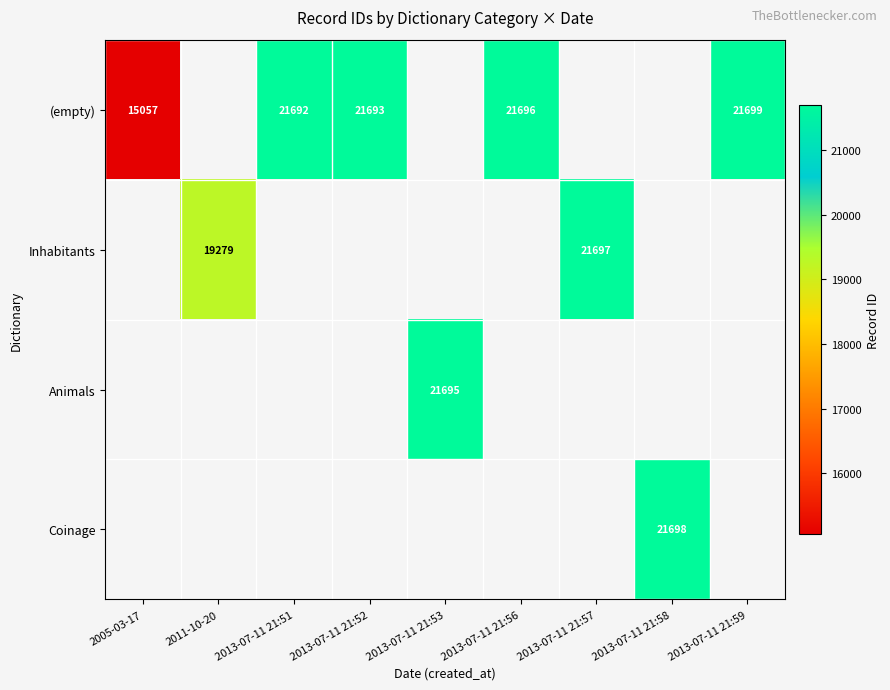

What is the greatest value displayed?

21699.0